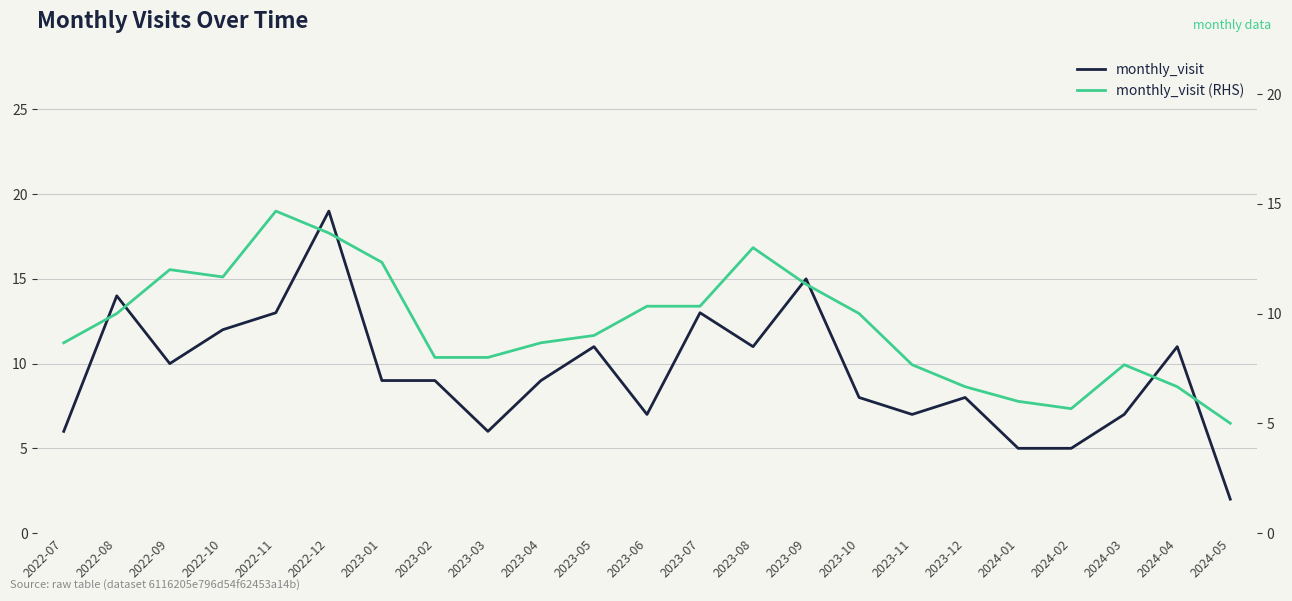

True or false: monthly_visit has a value of 7.0 at 2023-11.

True